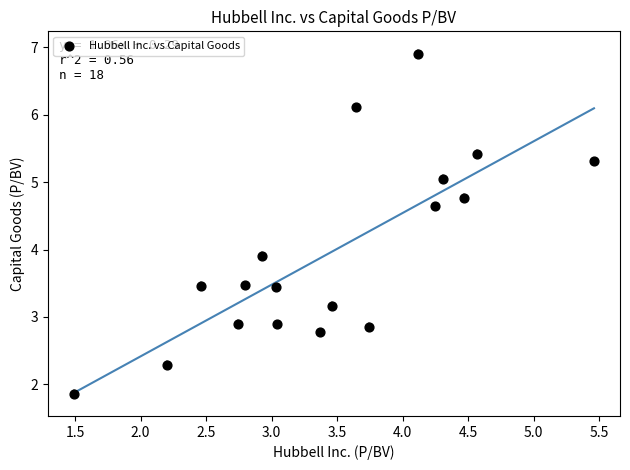

What is the range of X values (max minus min)?

4.0